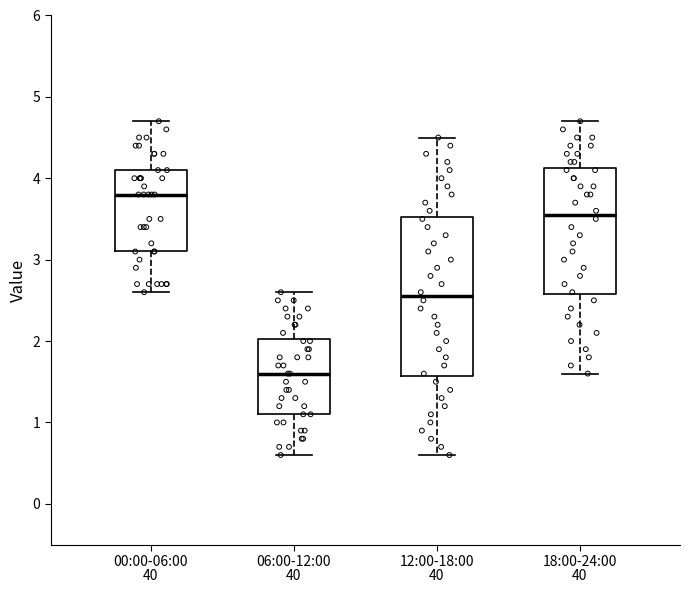

Where is the upper edge of the box for 00:00-06:00 on the y-axis? The values are not printed on the chart, so give them approximately, as read against the axis.

4.1